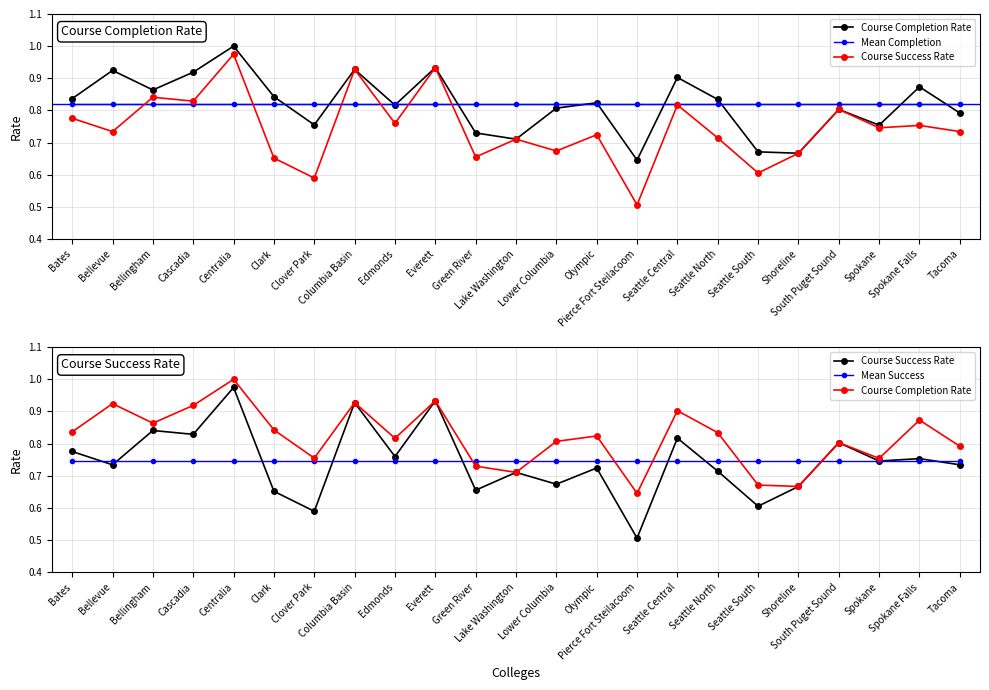

What is the difference between the highest and lowest values at Seattle Central?

0.2